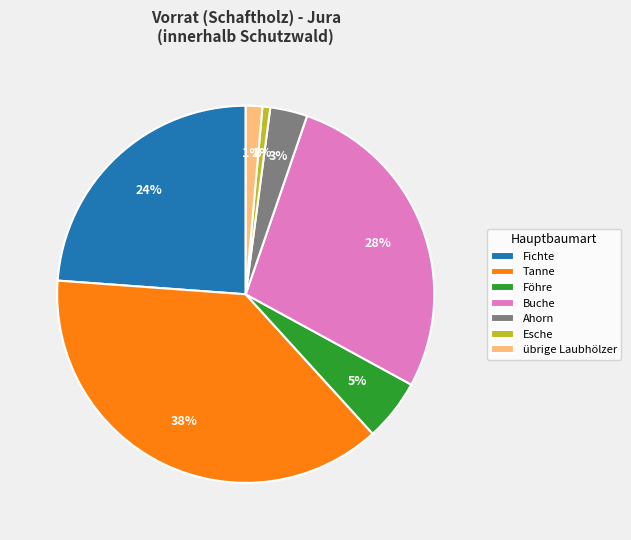

Count the number of slices in the pie.

7